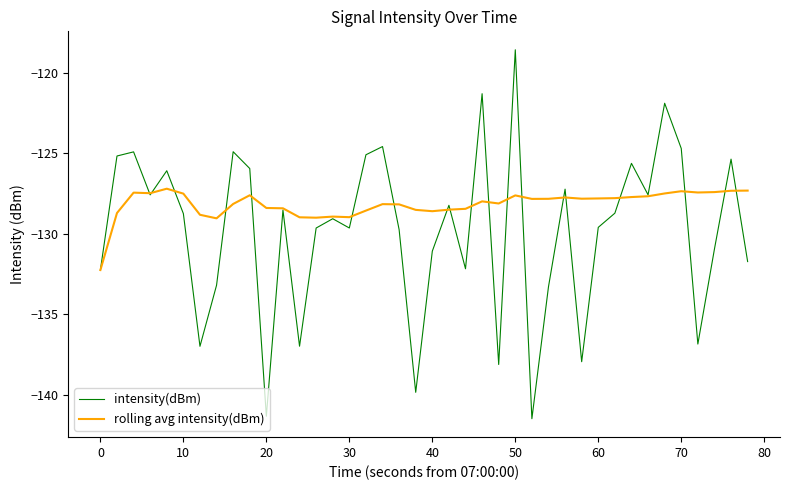

Which series has the largest range (max minus min)?

intensity(dBm)